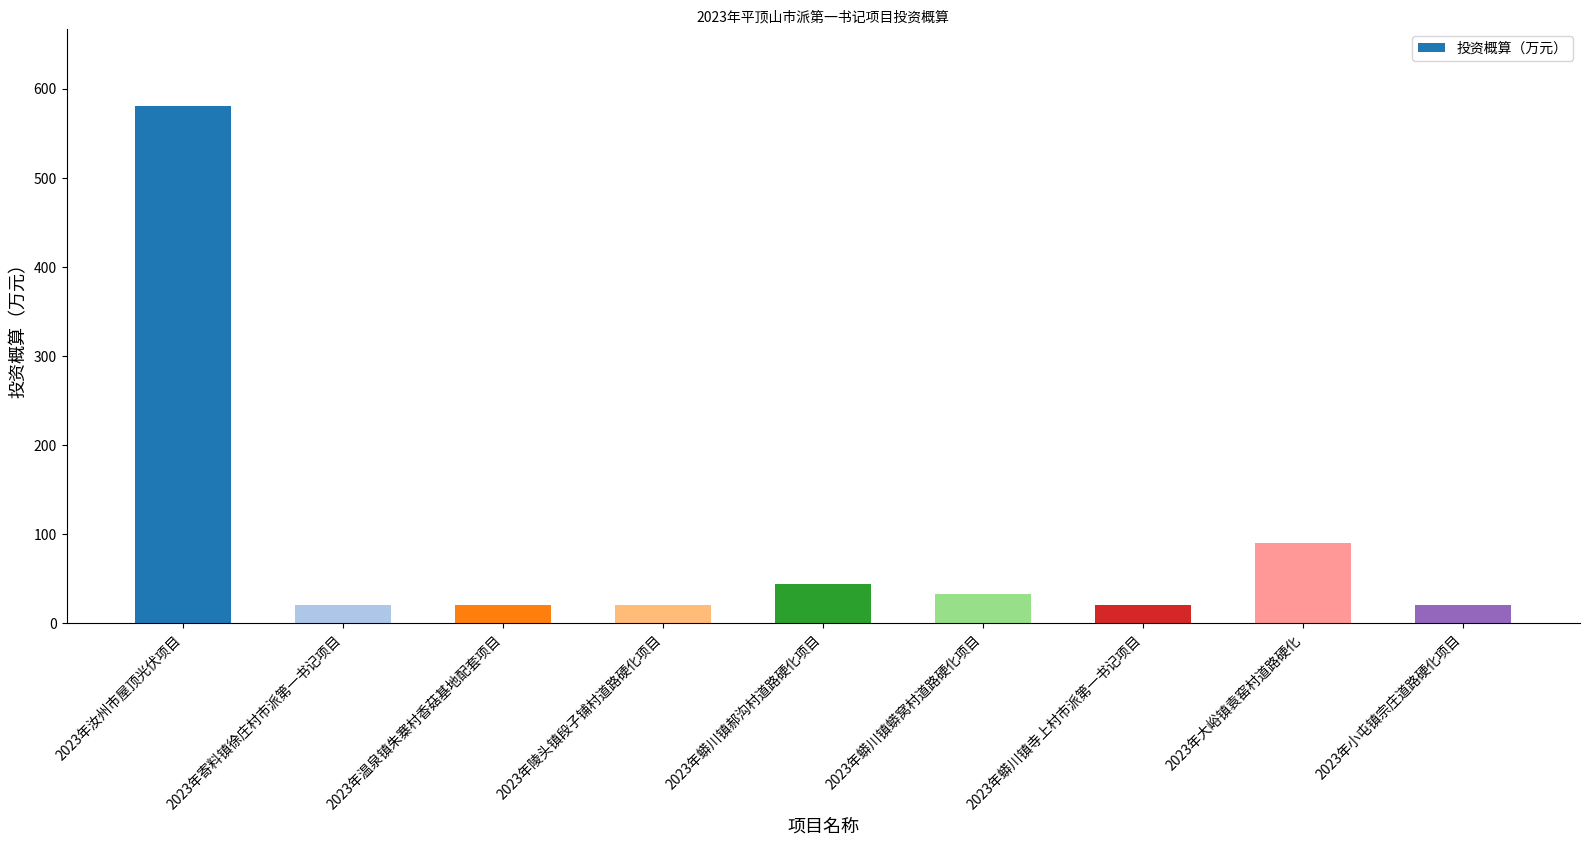

What is the difference between the second highest and minimum values?

70.0